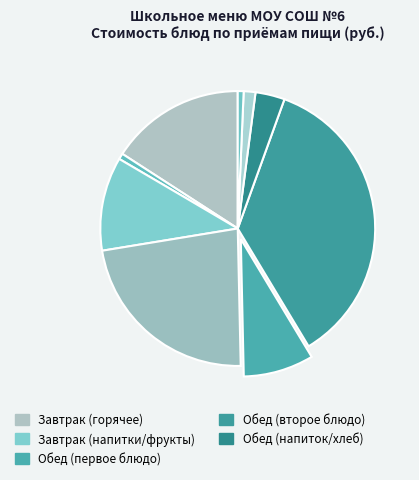

To the nearest percent, what is the average slice percentage?

11%